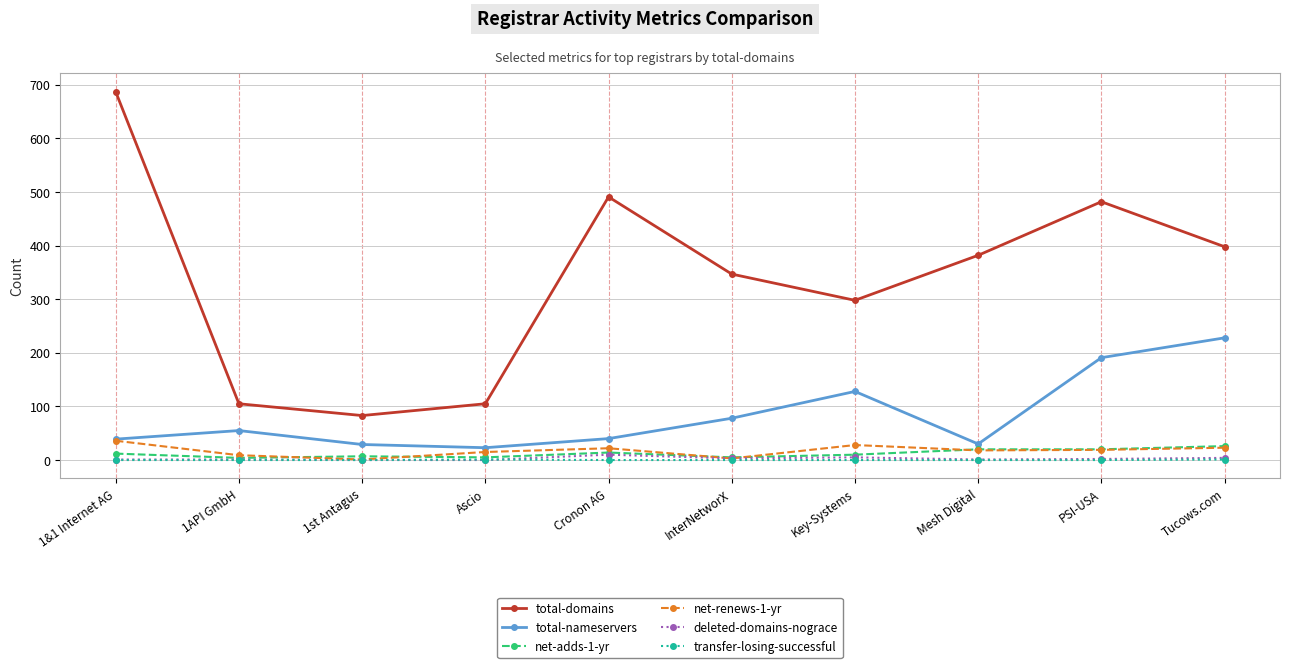

What is the value of the total-nameservers point at the 7th from the left?

128